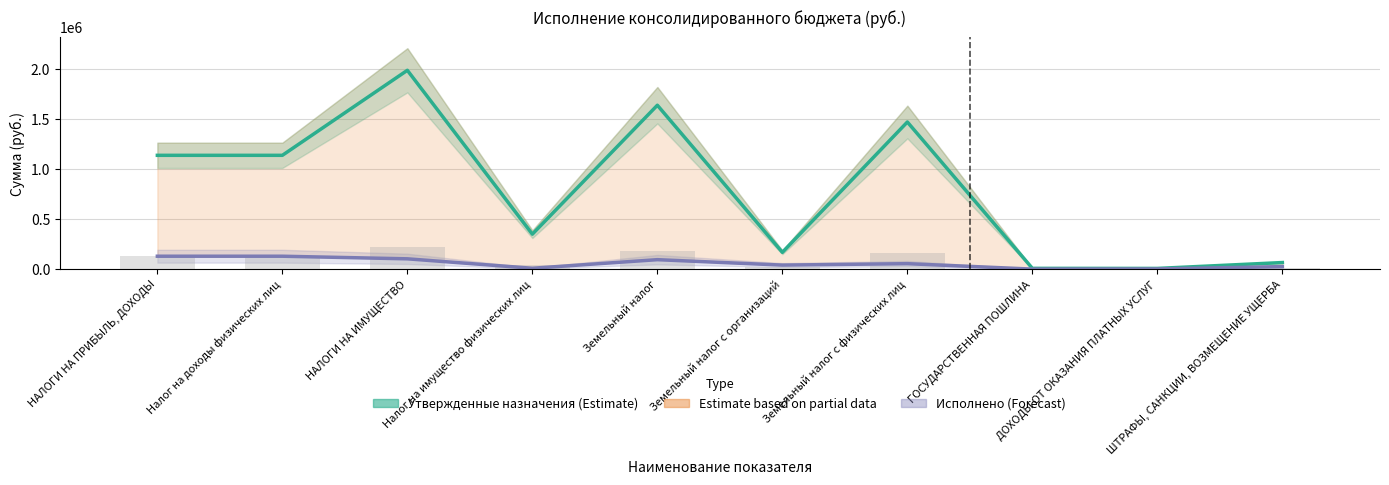

What is the difference between the maximum and minimum values in the Исполнено series?

128863.2